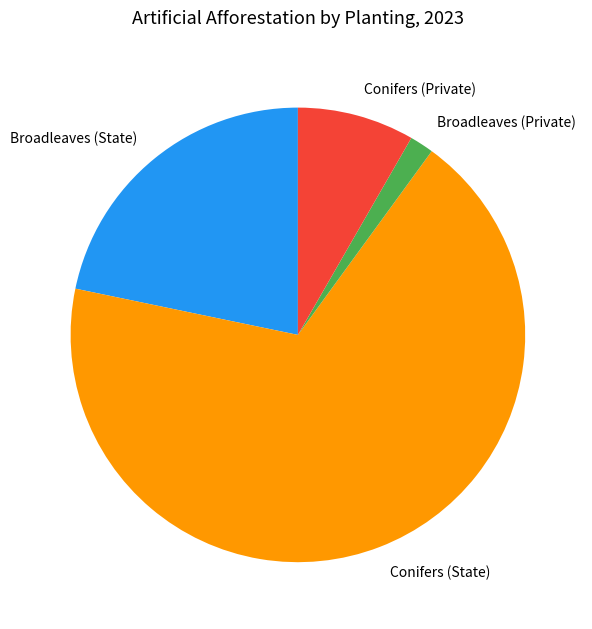

Which has a higher value, Broadleaves (State) or Conifers (State)?

Conifers (State)